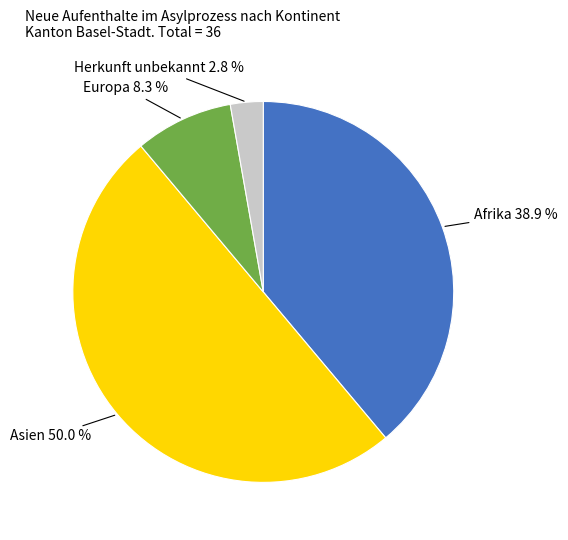

Combined, what portion of the pie is Asien and Herkunft unbekannt?

52.8%